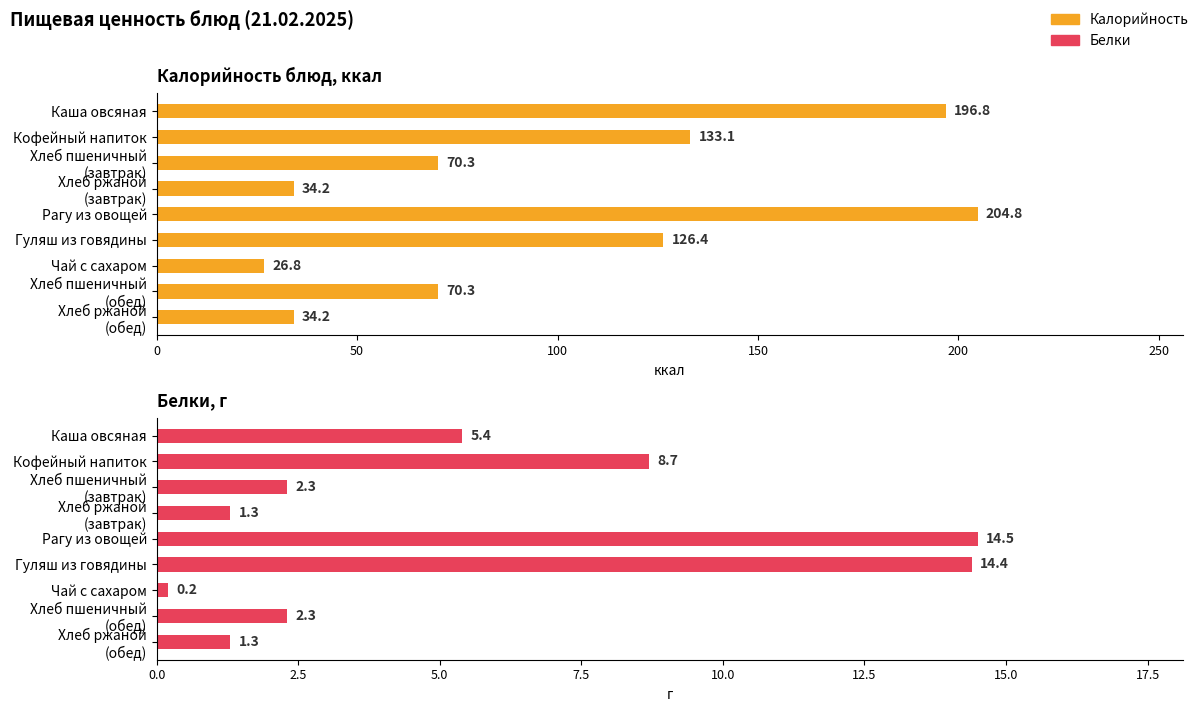

What is the value of the Калорийность bar at the 9th from the left?

34.2